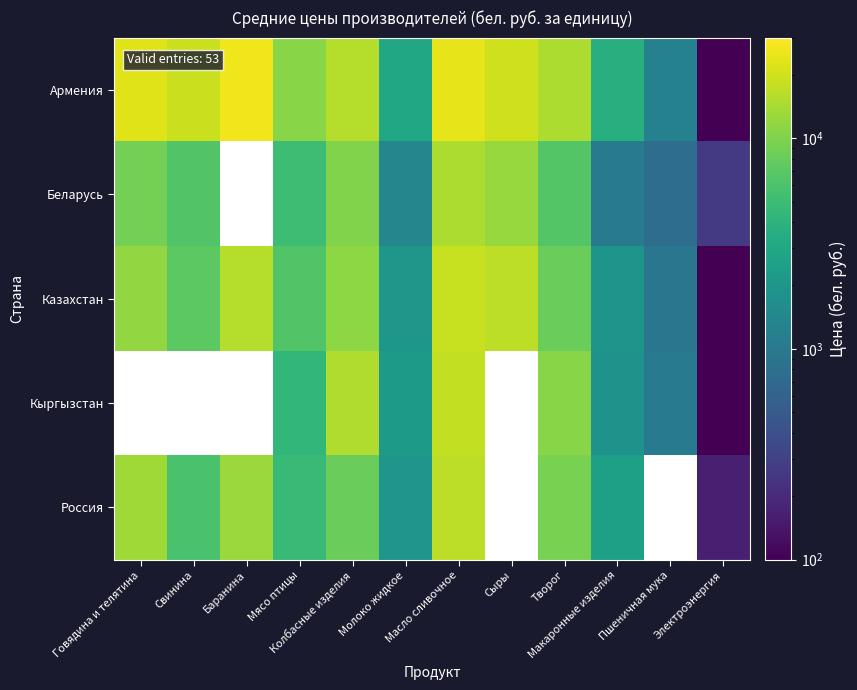

Rank the categories by Россия value from highest to lowest.

Масло сливочное, Говядина и телятина, Баранина, Колбасные изделия, Сыры, Творог, Свинина, Мясо птицы, Макаронные изделия, Молоко жидкое, Пшеничная мука, Электроэнергия